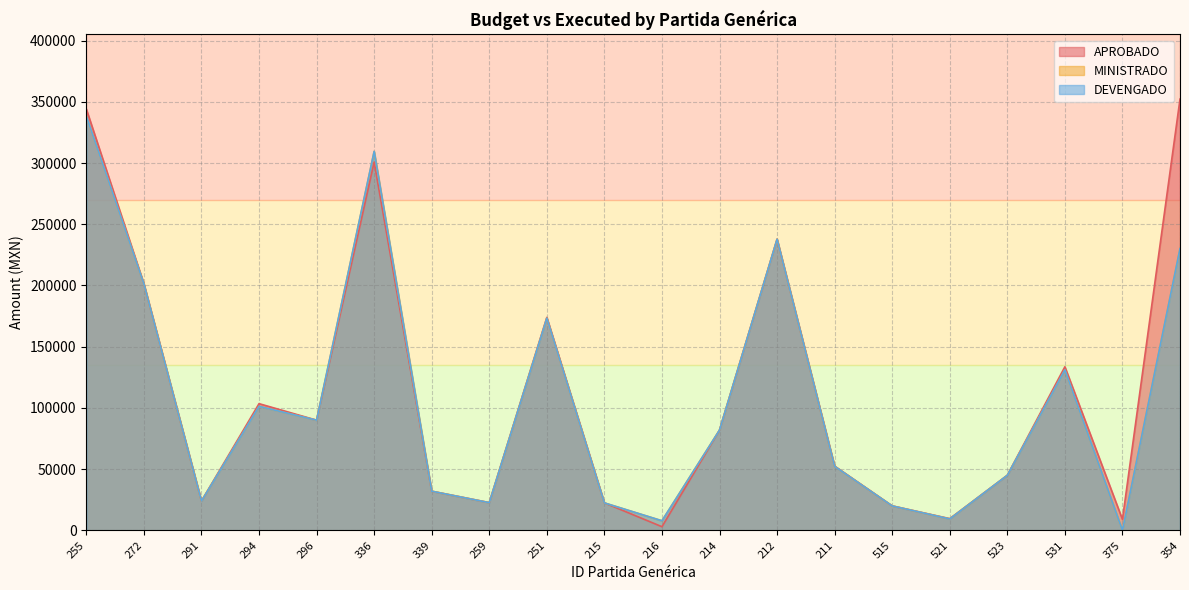

True or false: DEVENGADO and MINISTRADO intersect in this chart.

False